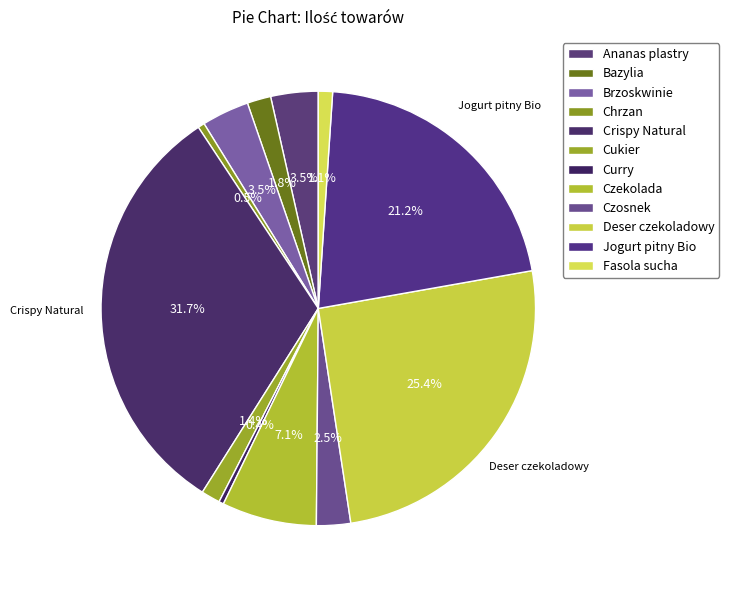

To the nearest percent, what portion does Crispy Natural represent?

32%